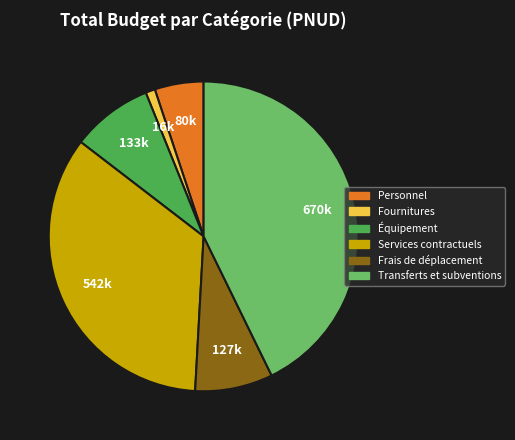

Which slice is the smallest?

Fournitures